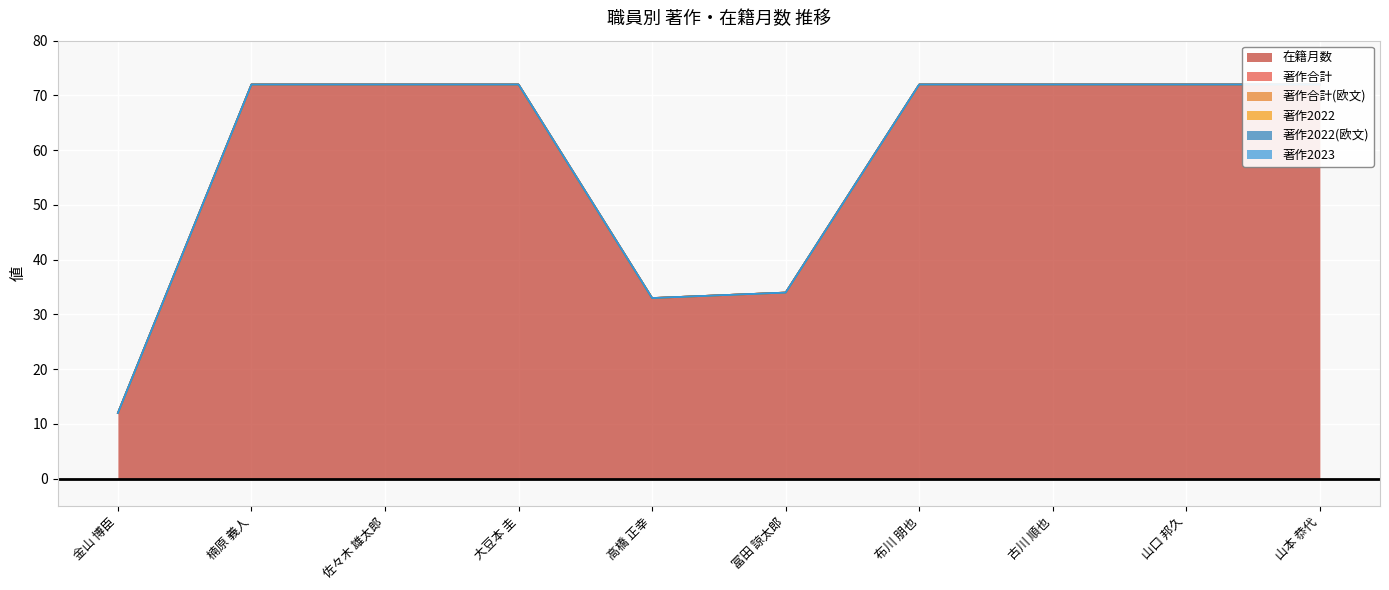

At which label does 著作2023 reach its peak?

金山 博臣